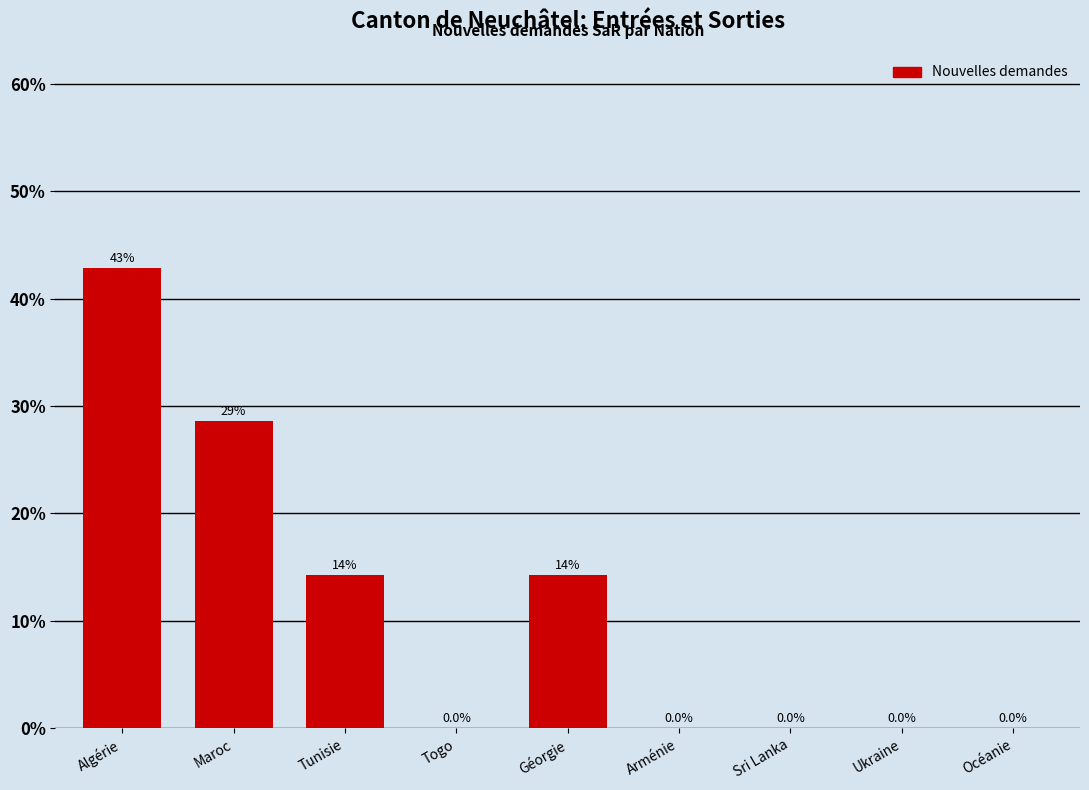

Reading right to left, what are all the values shown in this chart?

Océanie=0.0	Ukraine=0.0	Sri Lanka=0.0	Arménie=0.0	Géorgie=14.3	Togo=0.0	Tunisie=14.3	Maroc=28.6	Algérie=42.9